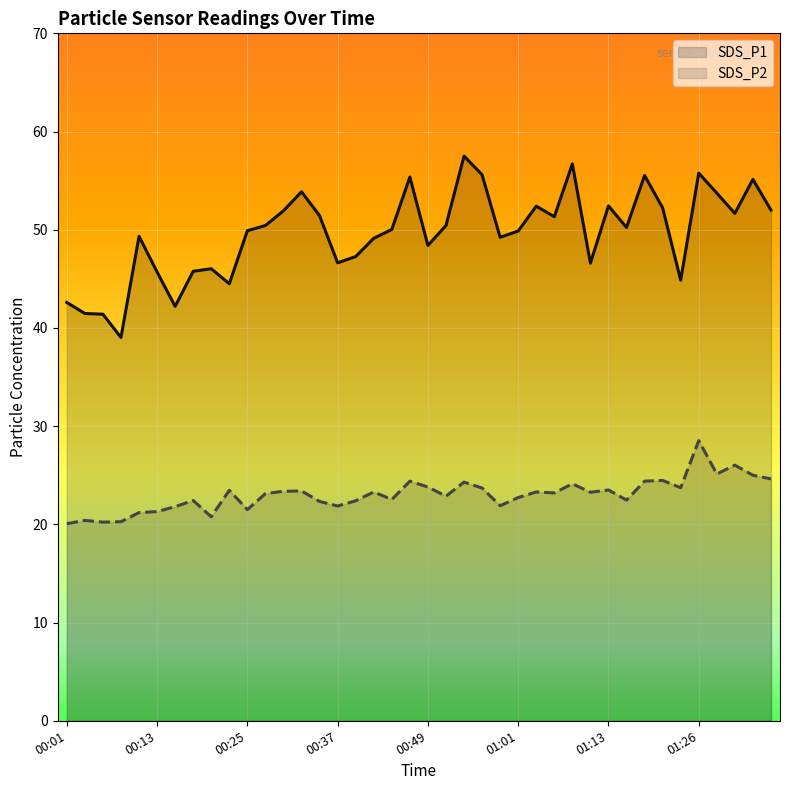

The value of SDS_P2 at 8 is 20.8. True or false?

True